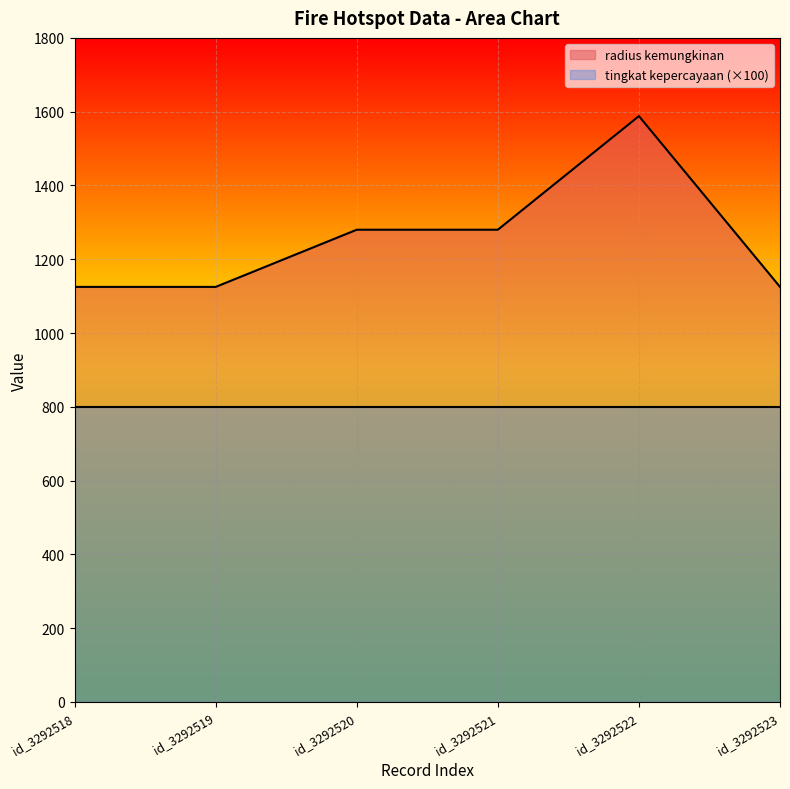

Reading right to left, transcribe all the data shown in this chart.

id_3292523=1125	id_3292522=1588	id_3292521=1280	id_3292520=1280	id_3292519=1125	id_3292518=1125